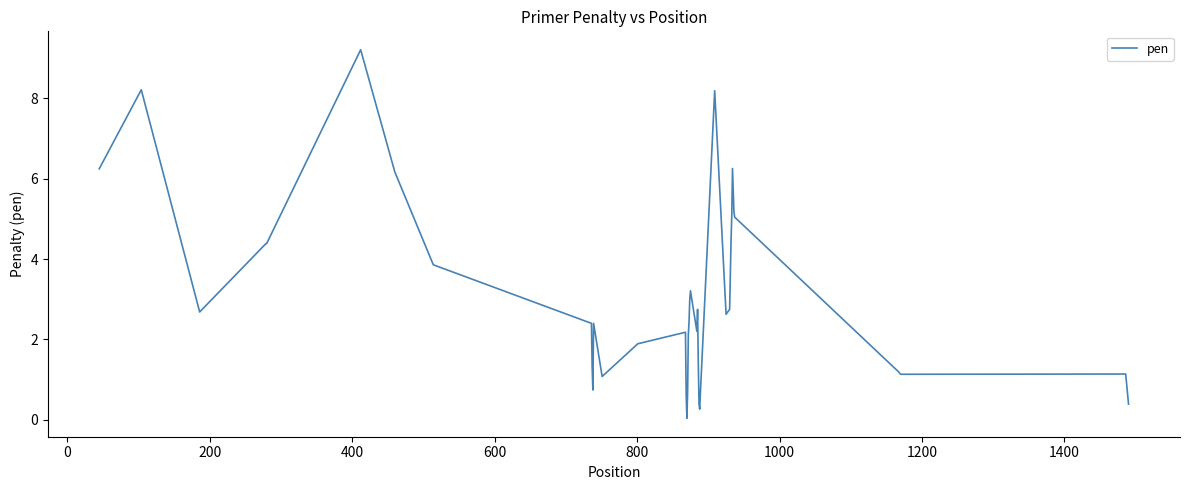

True or false: the data has more than 2 interior local peaks.

True